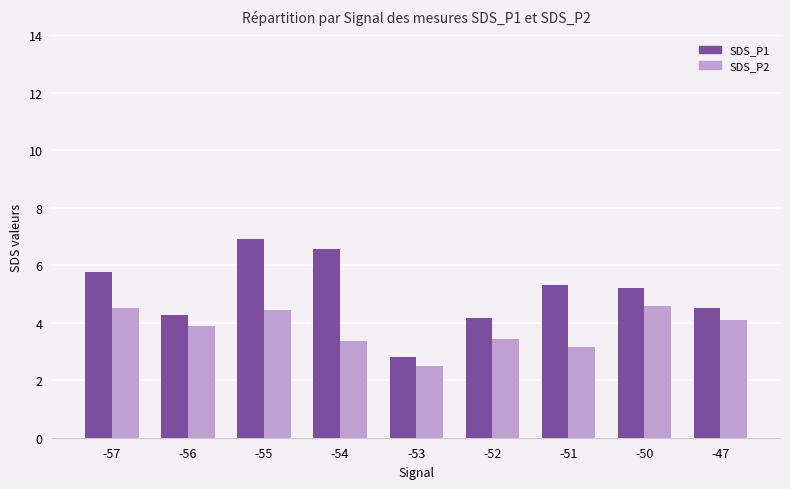

List the series in order of their peak value, highest first.

SDS_P1, SDS_P2